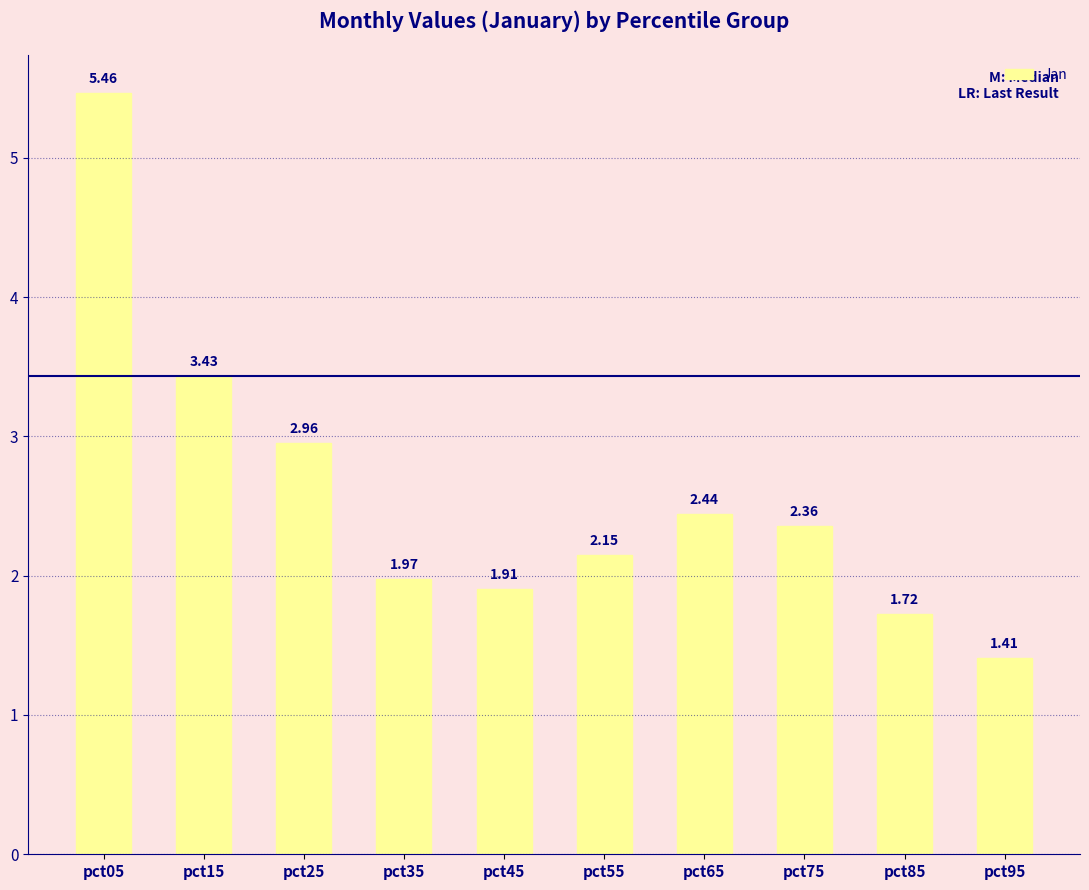

What is the minimum value shown in the chart?

1.4